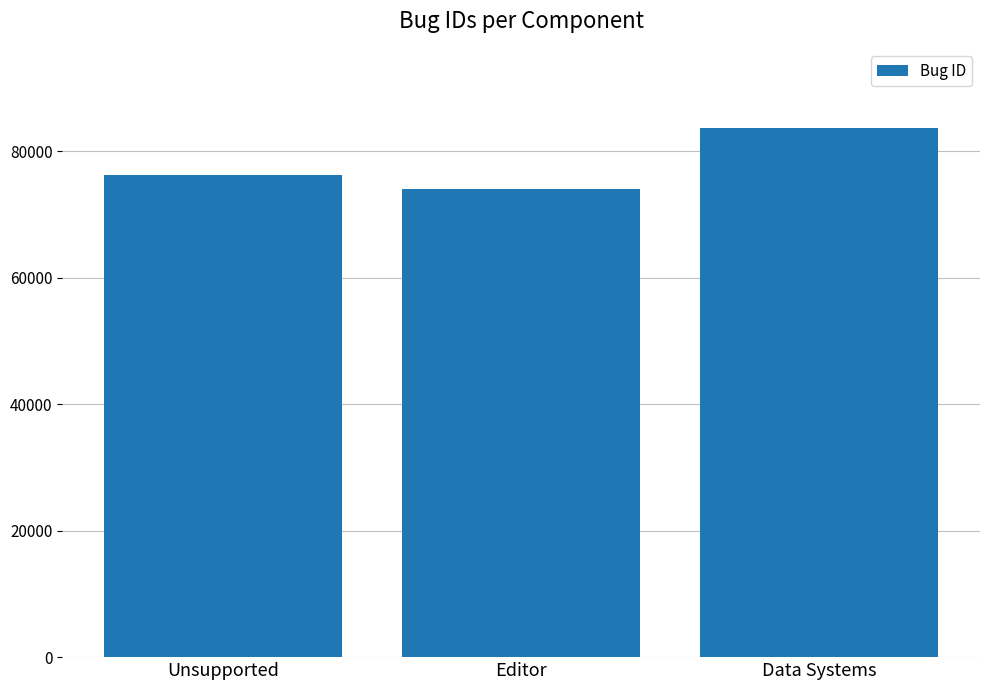

The chart shows a value of 83630 at Data Systems. True or false?

True